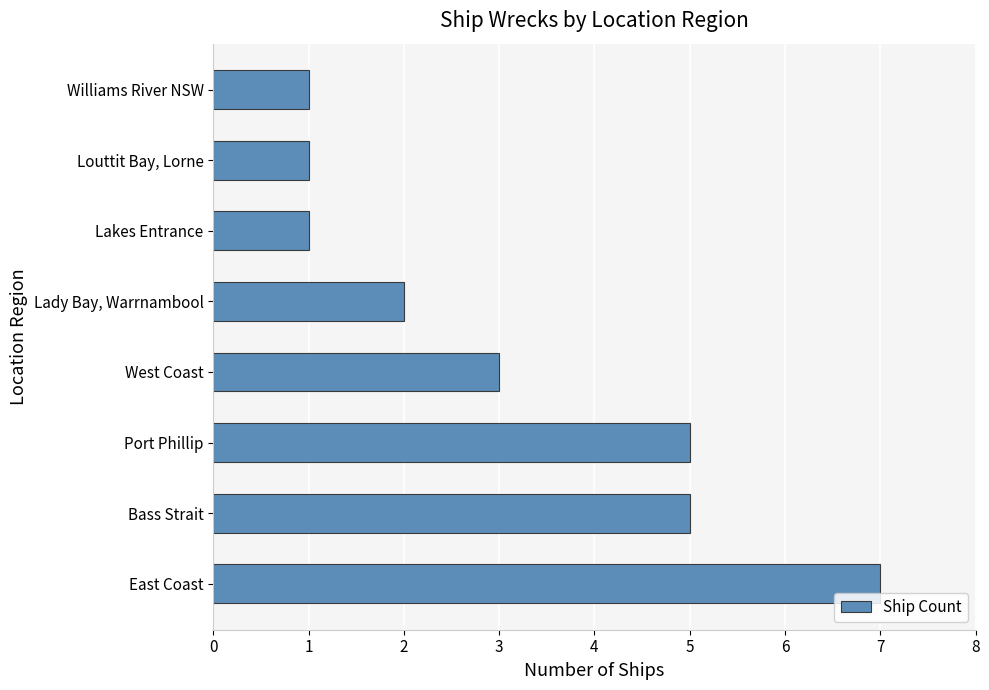

What is the sum of all values?

25